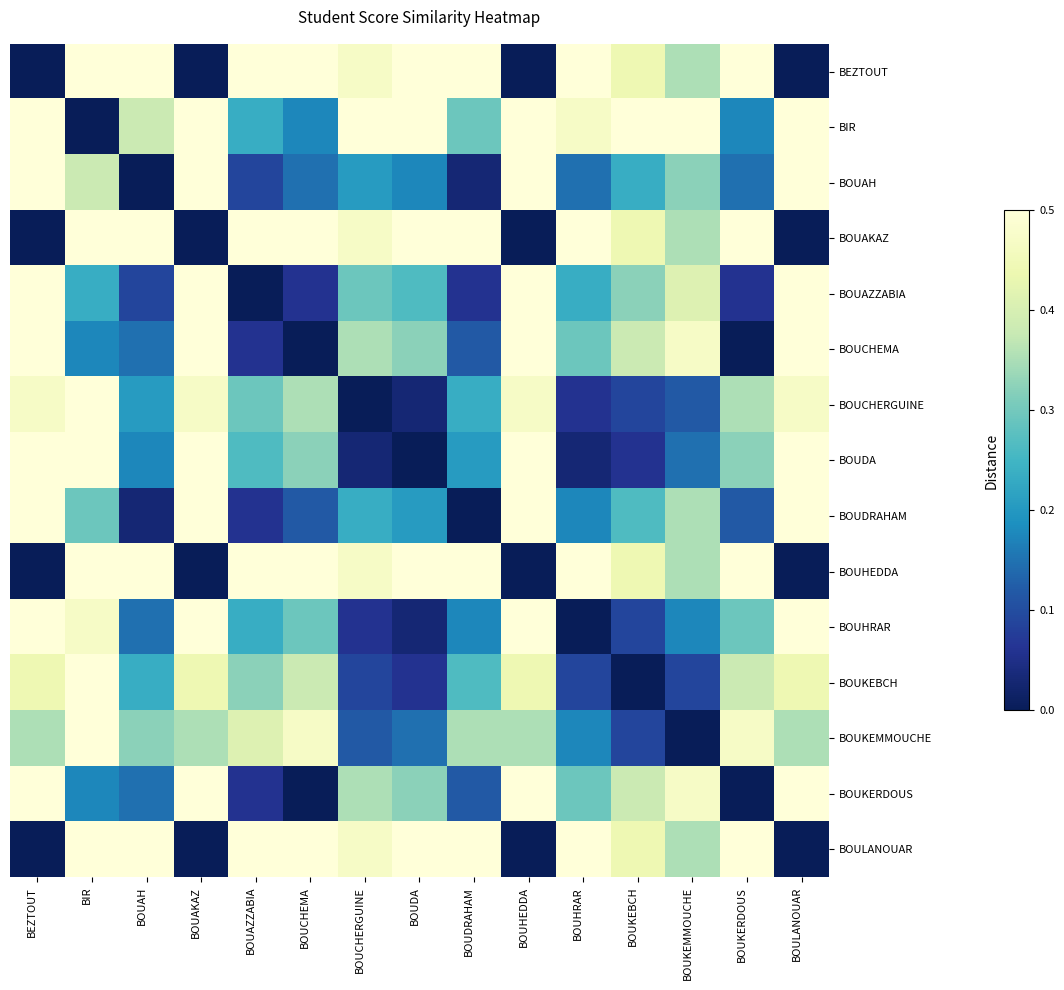

List the series in order of their peak value, highest first.

BEZTOUT, BIR, BOUAKAZ, BOUHEDDA, BOULANOUAR, BOUCHEMA, BOUKERDOUS, BOUAZZABIA, BOUDRAHAM, BOUAH, BOUKEMMOUCHE, BOUKEBCH, BOUCHERGUINE, BOUHRAR, BOUDA